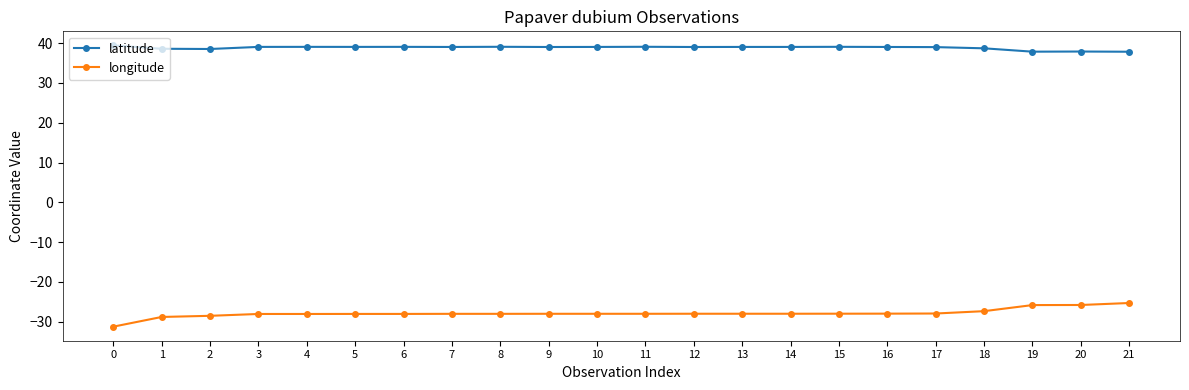

What is the sum of the longitude values at 16 and 11?

-56.0